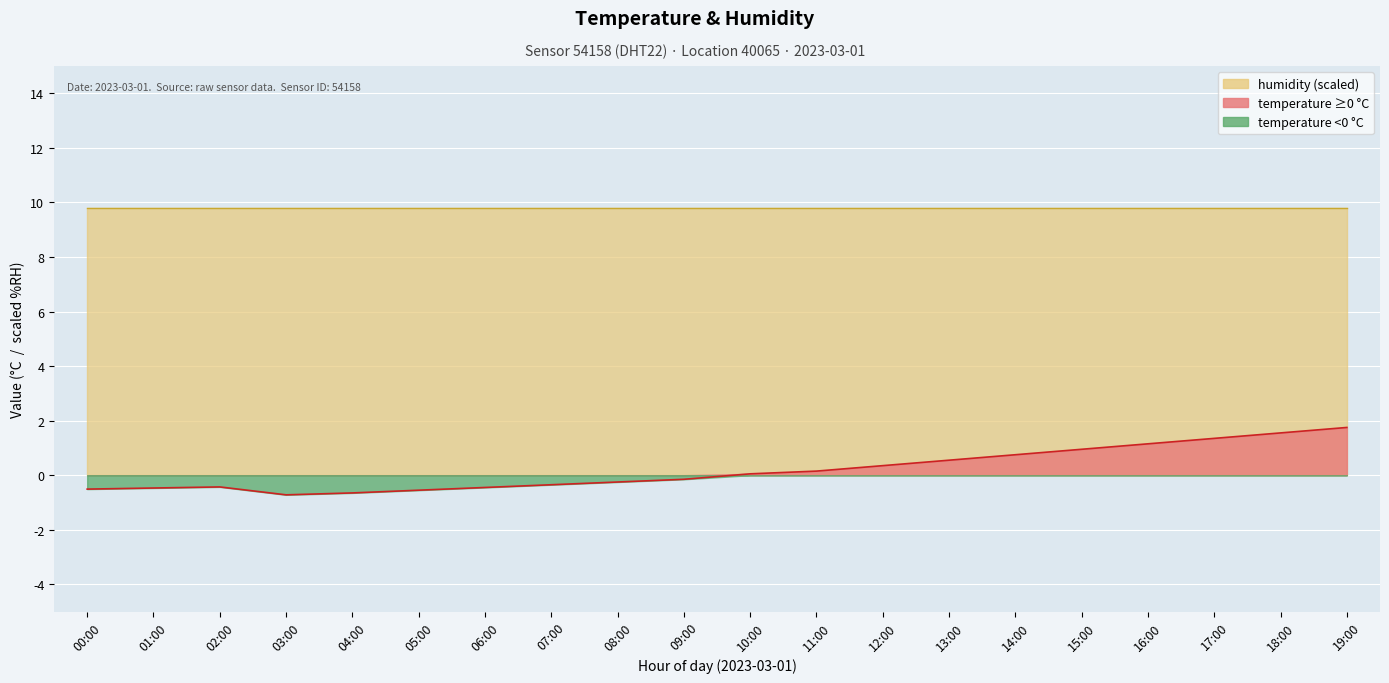

Which label corresponds to the smallest value in the chart?

03:00